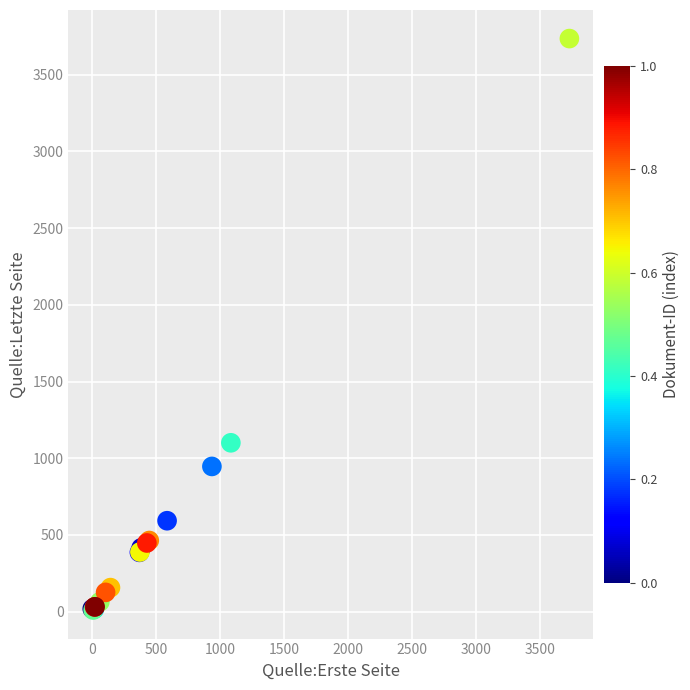

What Y value in the scatter plot is closest to 1873?

1101